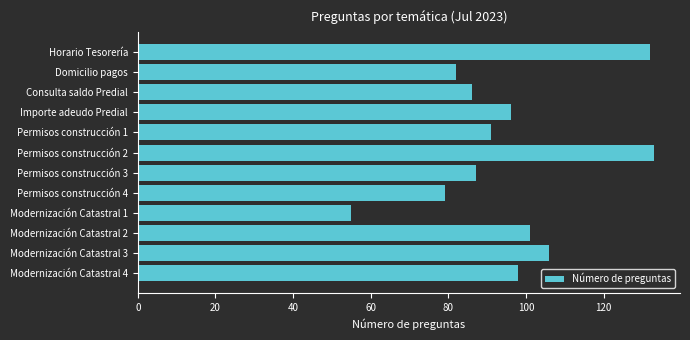

How many distinct data groups are displayed?

1